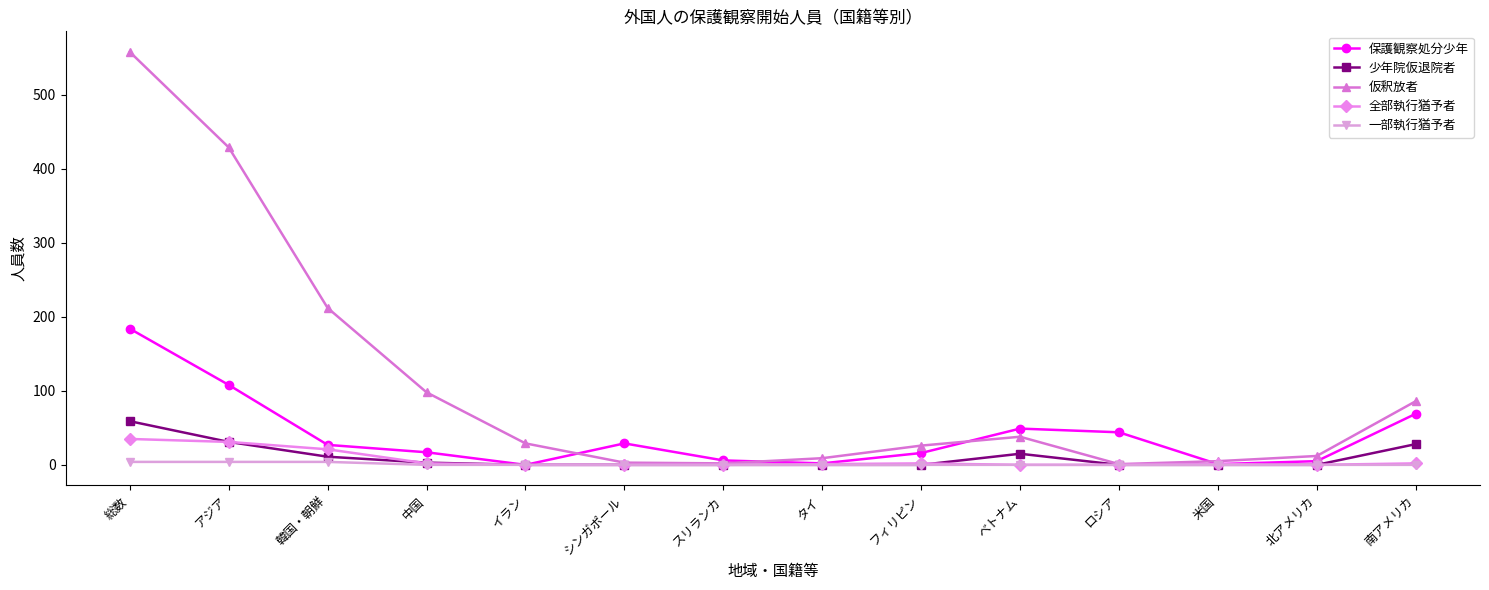

At which label does 仮釈放者 reach its peak?

総数